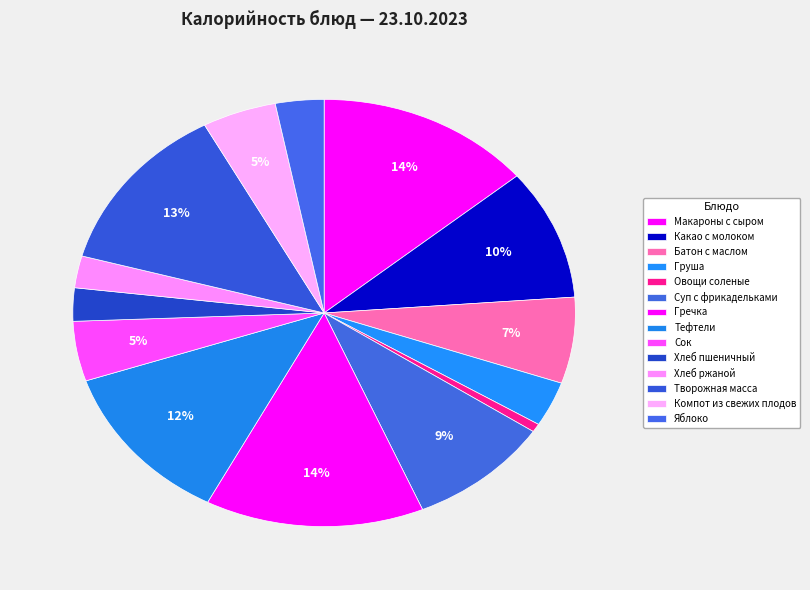

How many segments does this pie chart have?

14